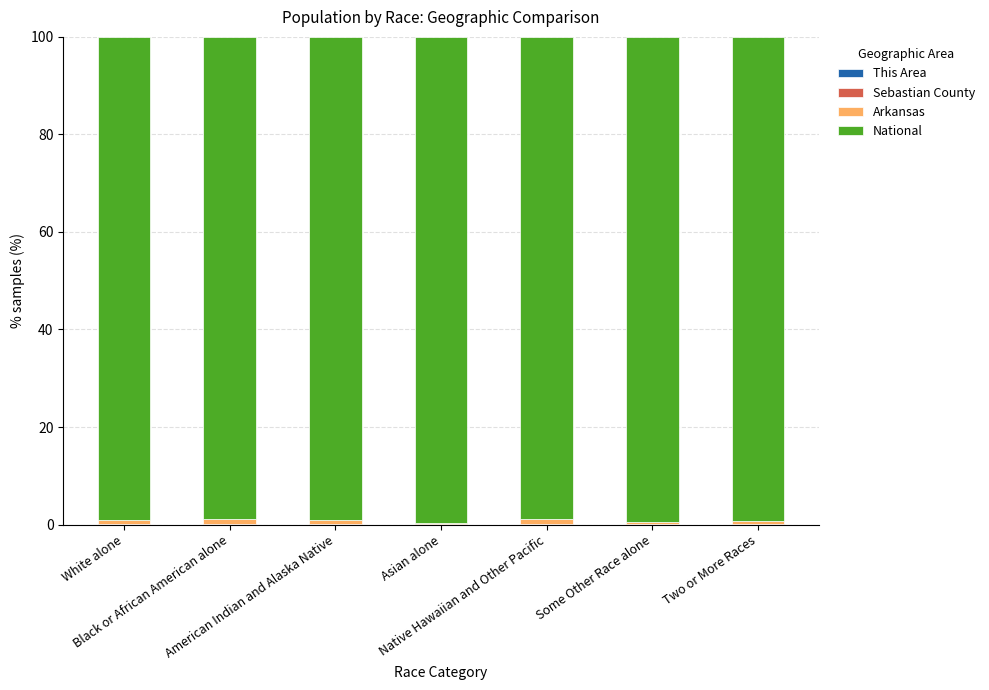

At how many categories does at least one series exceed 41?

7